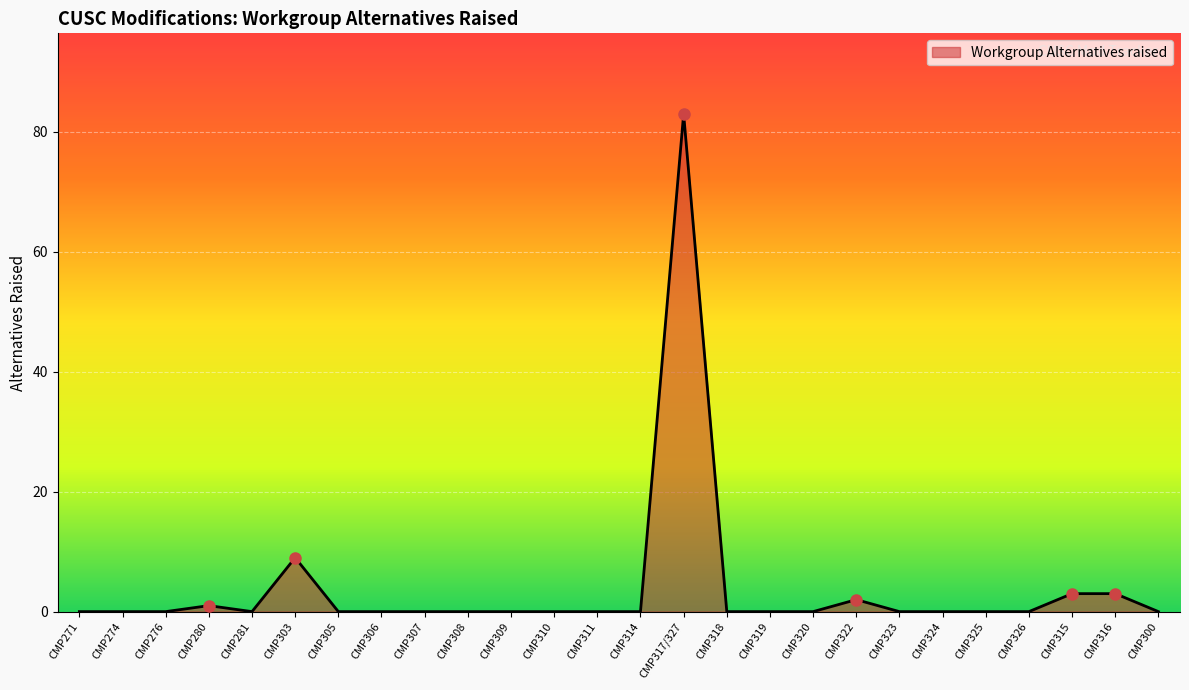

The value at CMP274 is 46. True or false?

False